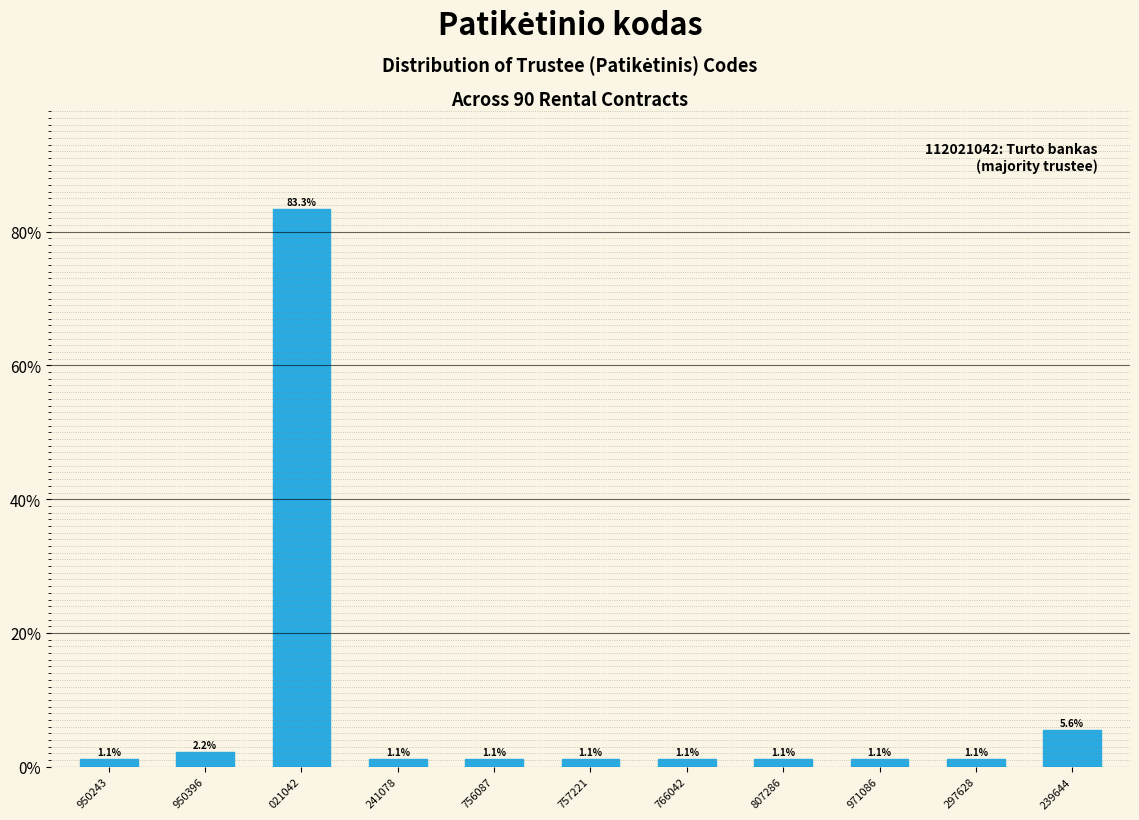

Reading left to right, extract all data points from this chart.

950243=1.1	950396=2.2	021042=83.3	241078=1.1	756087=1.1	757221=1.1	766042=1.1	807286=1.1	971086=1.1	297628=1.1	239644=5.6